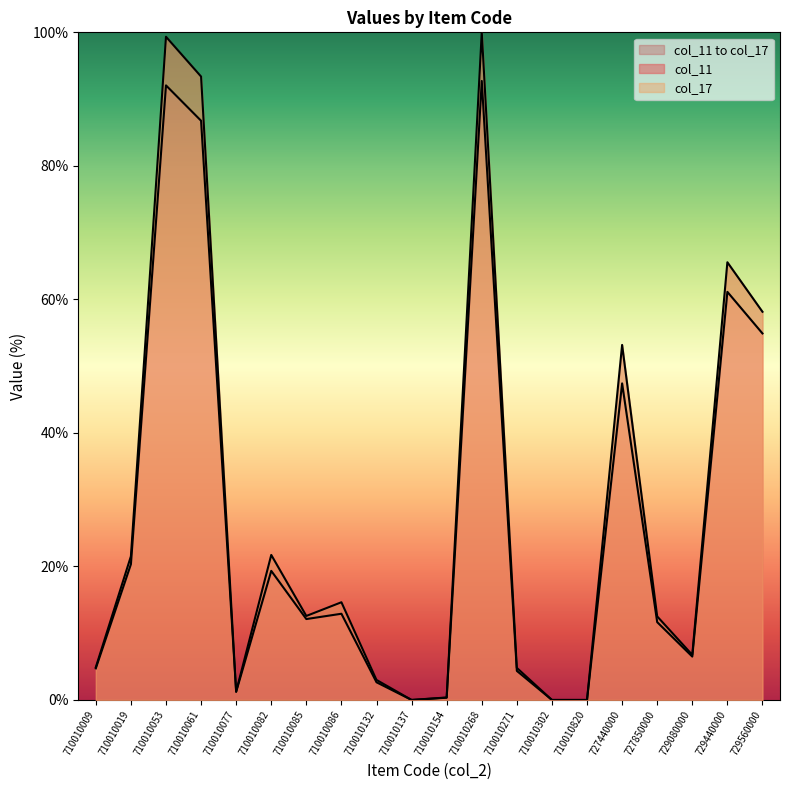

What is the value of the col_17 point at the 9th from the left?

3.0